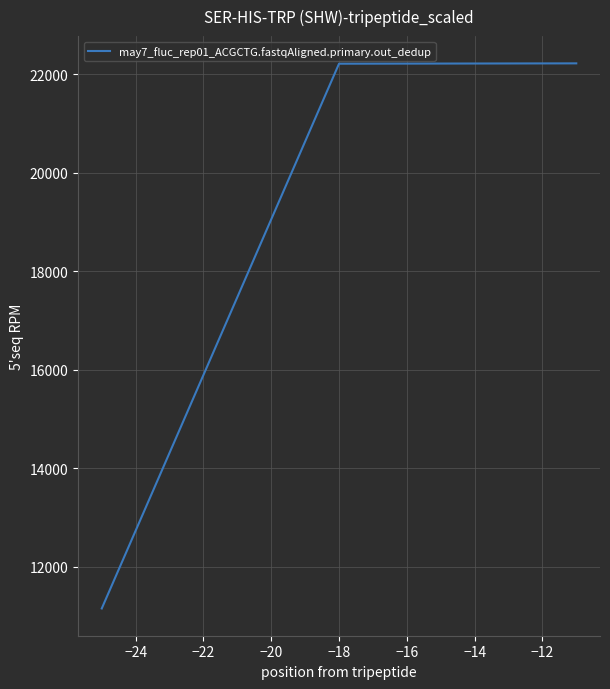

What is the greatest value displayed?

22219